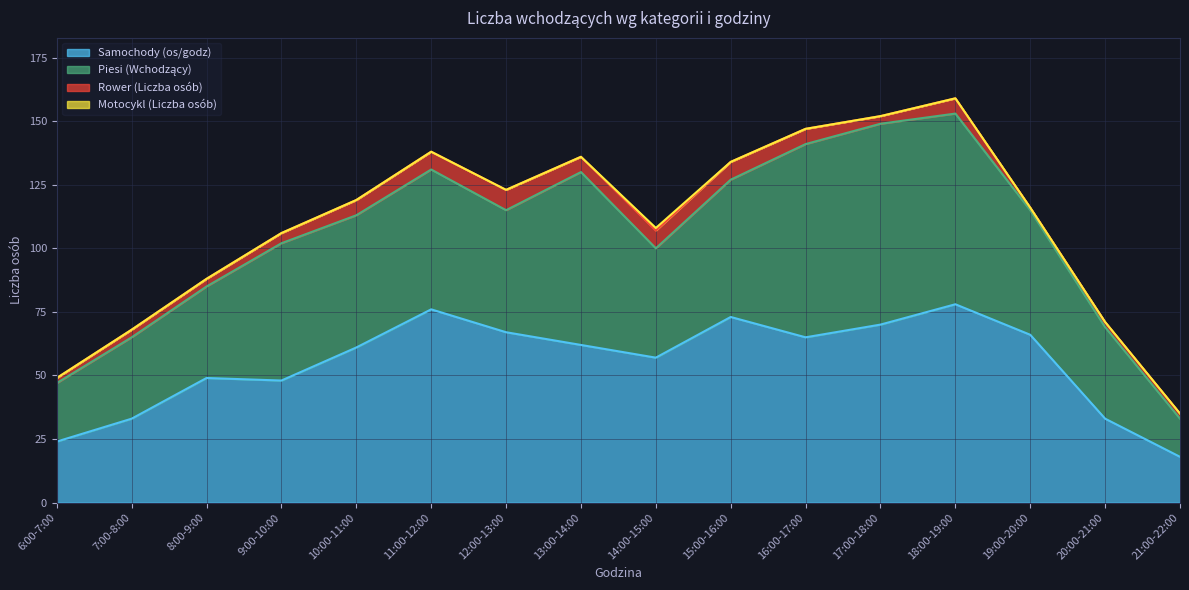

The value of Samochody (os/godz) at 21:00-22:00 is 5. True or false?

False